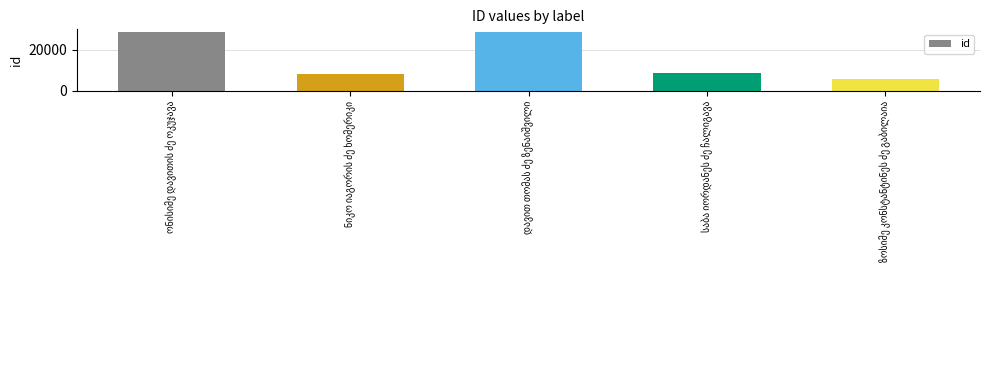

What is the value of the 1st bar from the left?

28423